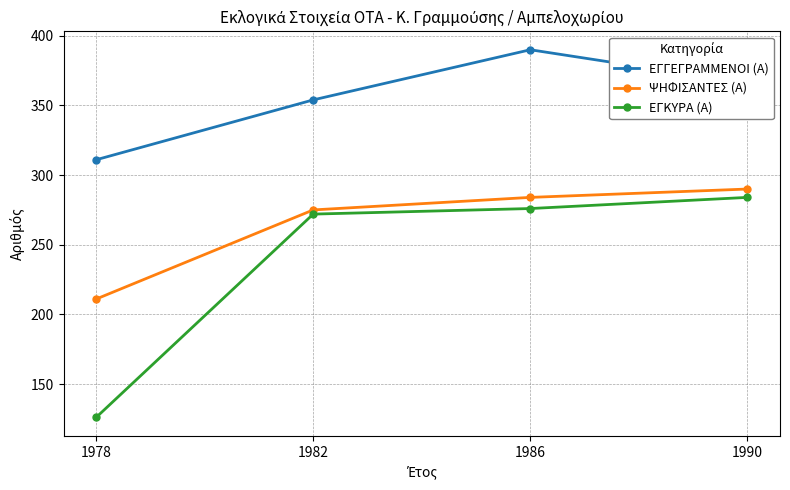

Is the value of ΨΗΦΙΣΑΝΤΕΣ (Α) at 1990 greater than the value of ΕΓΚΥΡΑ (Α) at 1982?

Yes